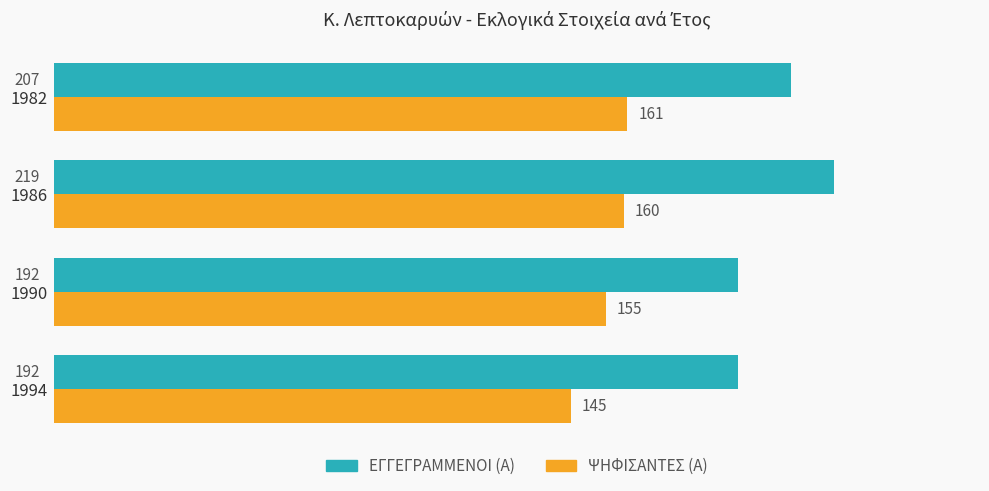

What is the approximate value of ΨΗΦΙΣΑΝΤΕΣ (Α) at 1994, to the nearest 5?

145